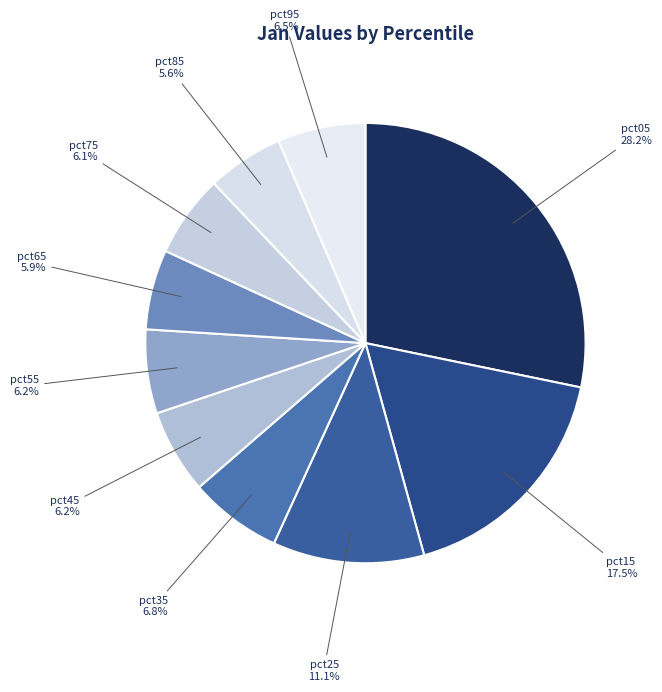

Is pct65 the majority of the pie?

No